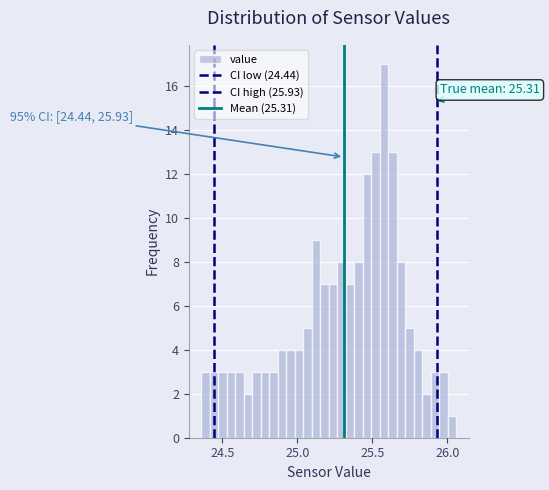

Read against the x-axis, roughly where is the centre of the tallest bar?

25.60